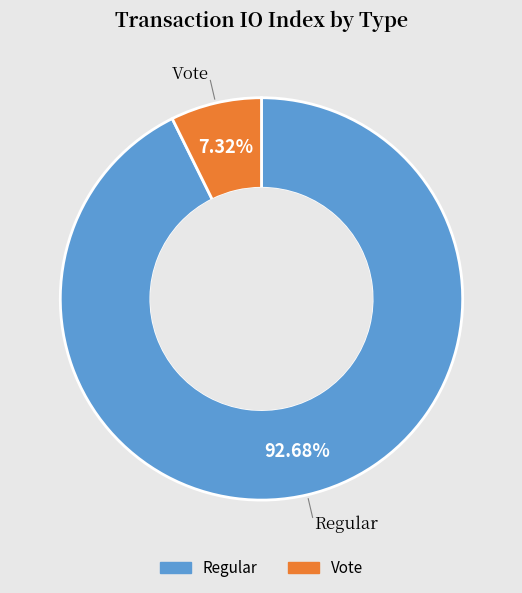

How many slices are in this pie chart?

2